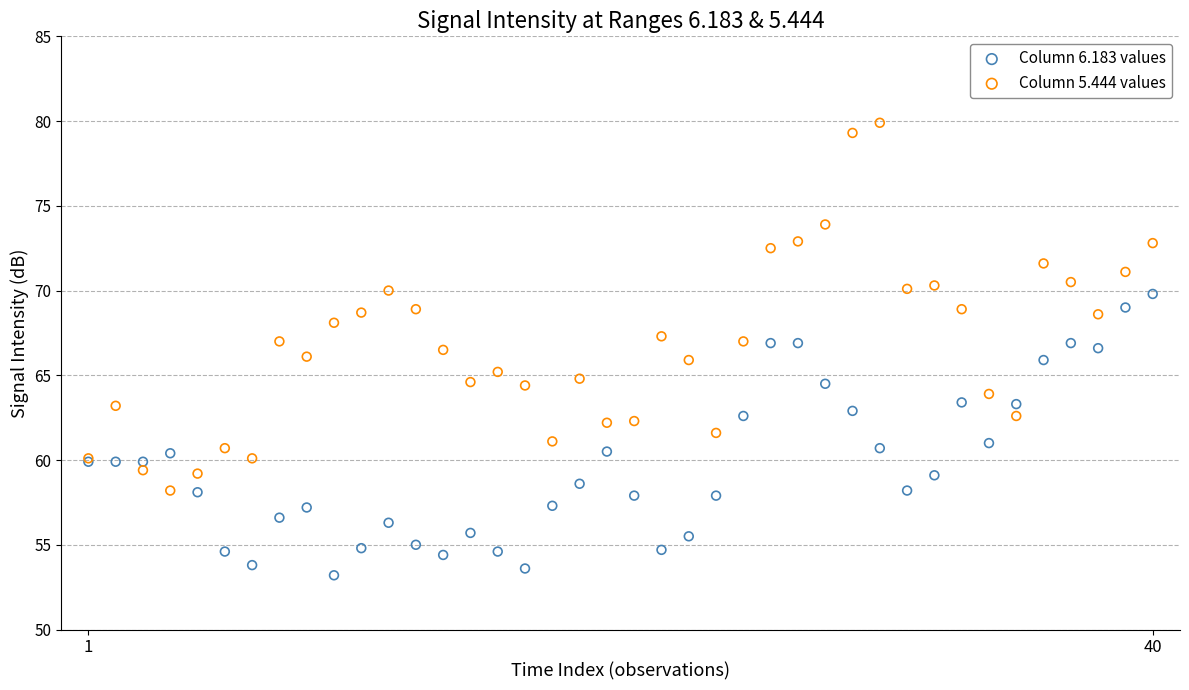

Which series reaches the minimum Y coordinate?

Column 6.183 values